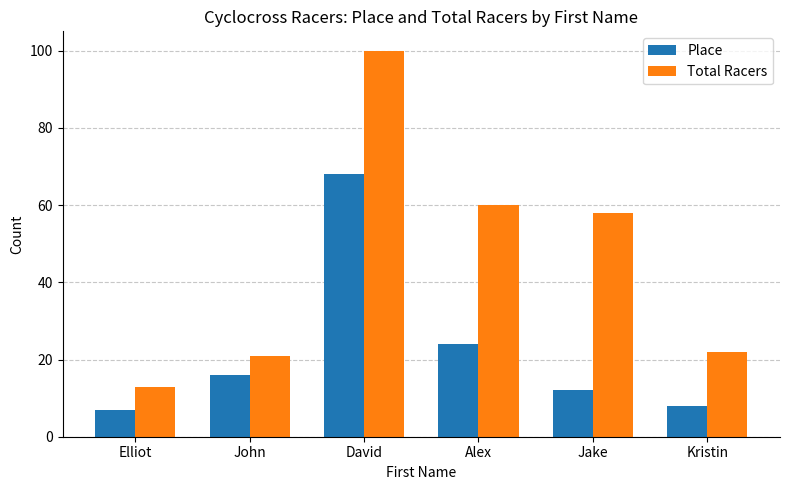

Which category has the highest value across all series?

David